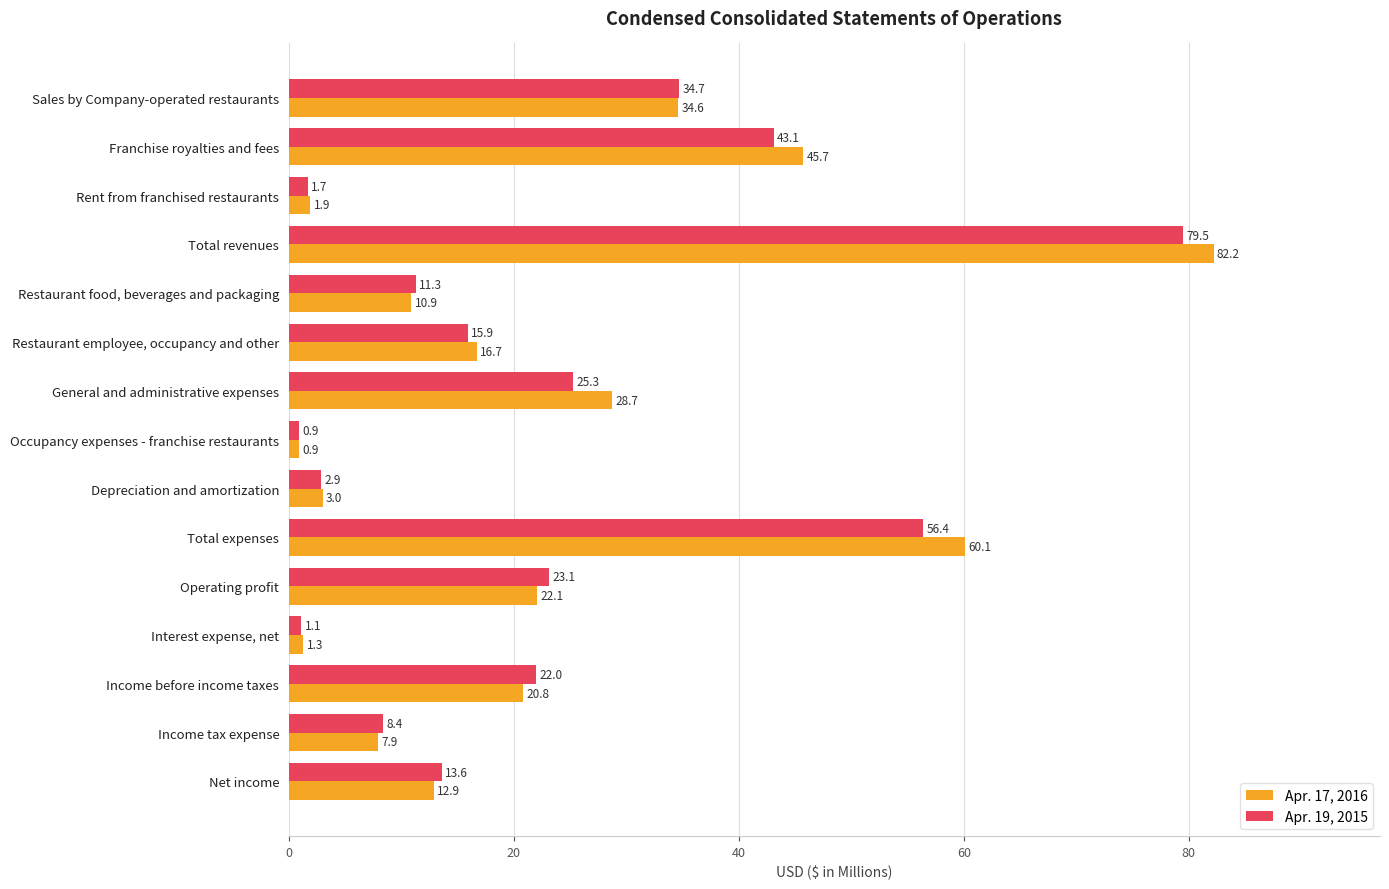

Which category has the highest value across all series?

Total revenues